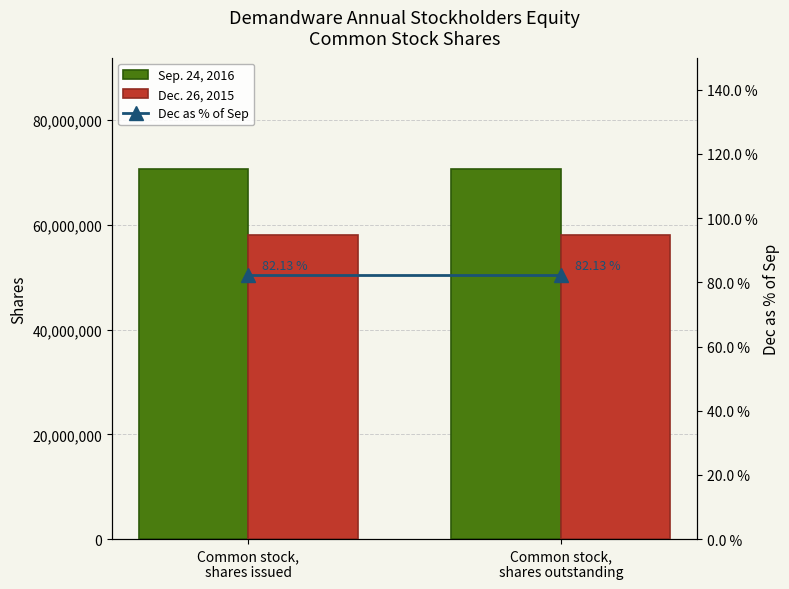

At which category is the sum across all series the highest?

Common stock,
shares issued